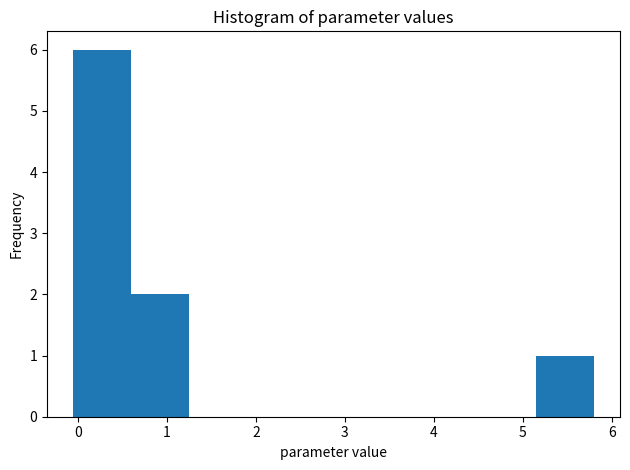

Over which range of the x-axis is the bar tallest?

-0.1 to 0.6